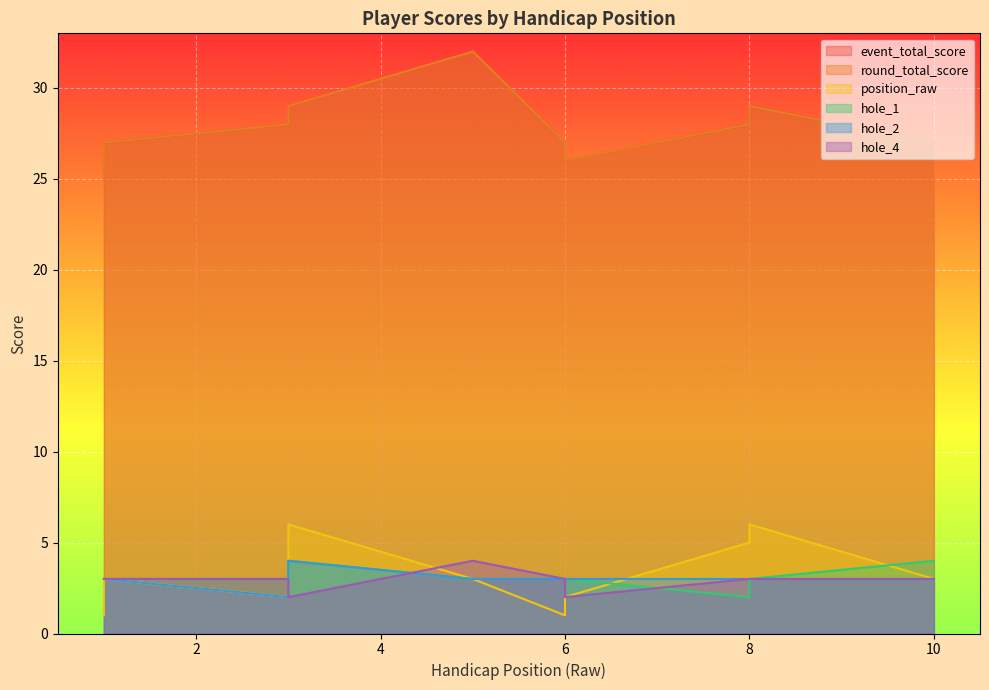

What is the average value of the hole_2 series?

3